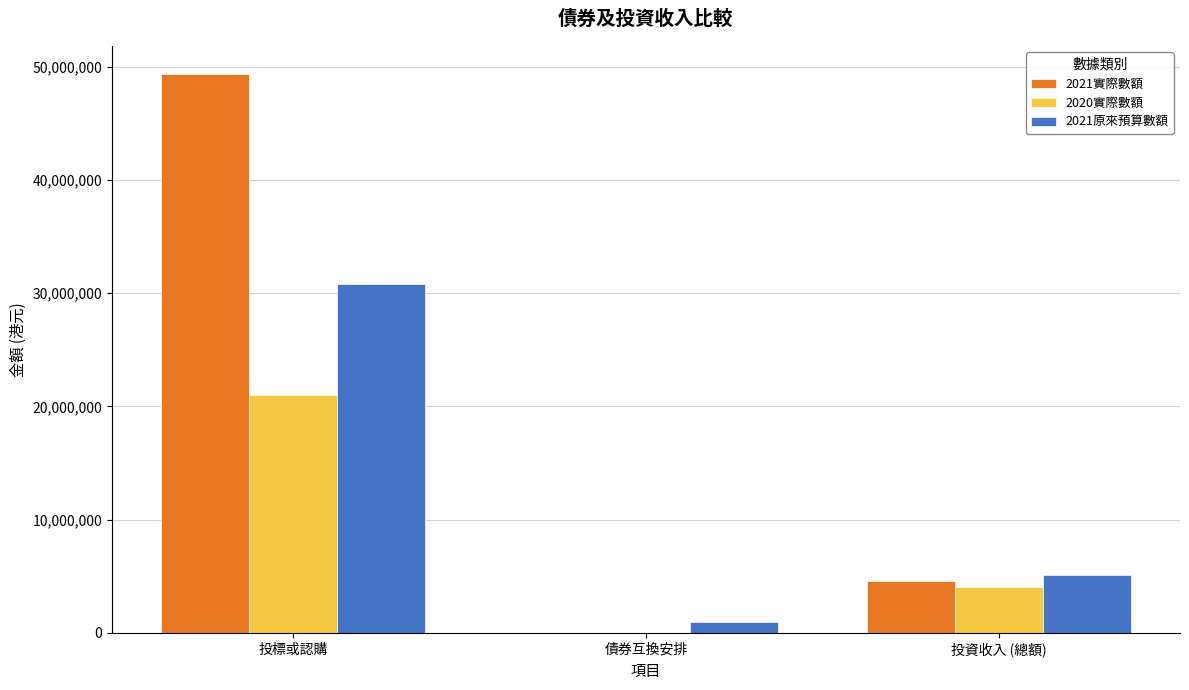

Reading left to right, transcribe all the data shown in this chart.

2021實際數額: 投標或認購=49340969	債券互換安排=0	投資收入 (總額)=4581065
2020實際數額: 投標或認購=21038820	債券互換安排=0	投資收入 (總額)=4025759
2021原來預算數額: 投標或認購=30800000	債券互換安排=1000000	投資收入 (總額)=5136000